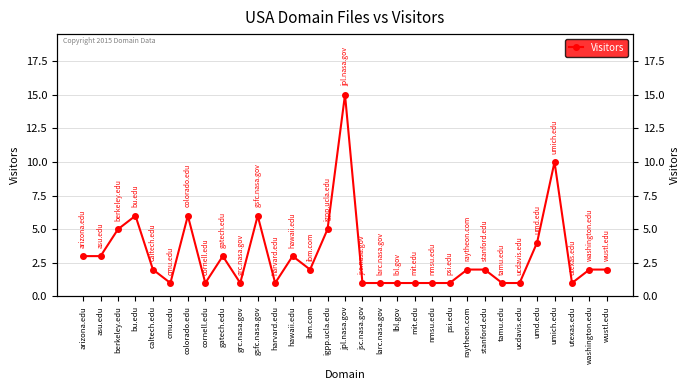

What position from the right is raytheon.com?

9